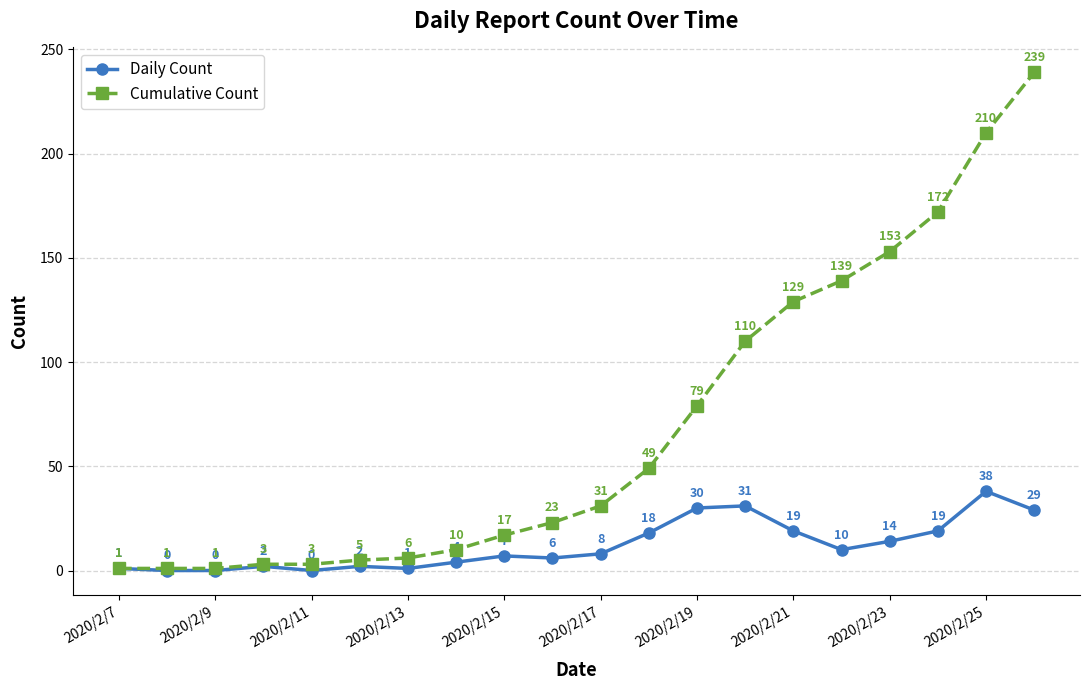

In Daily Count, how many points are higher than both neighbors (excluding endpoints)?

5